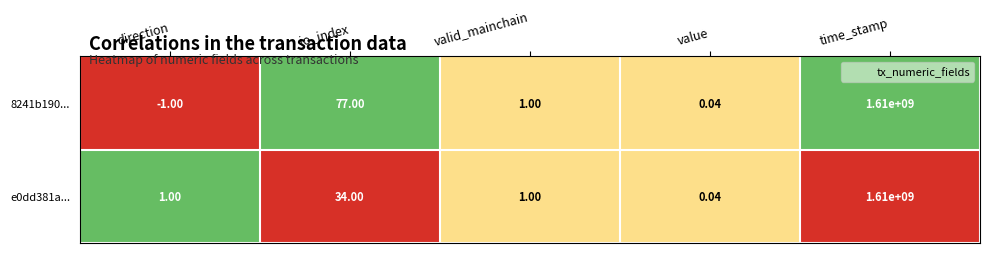

At which label is e0dd381a... closest to 805000000?

io_index